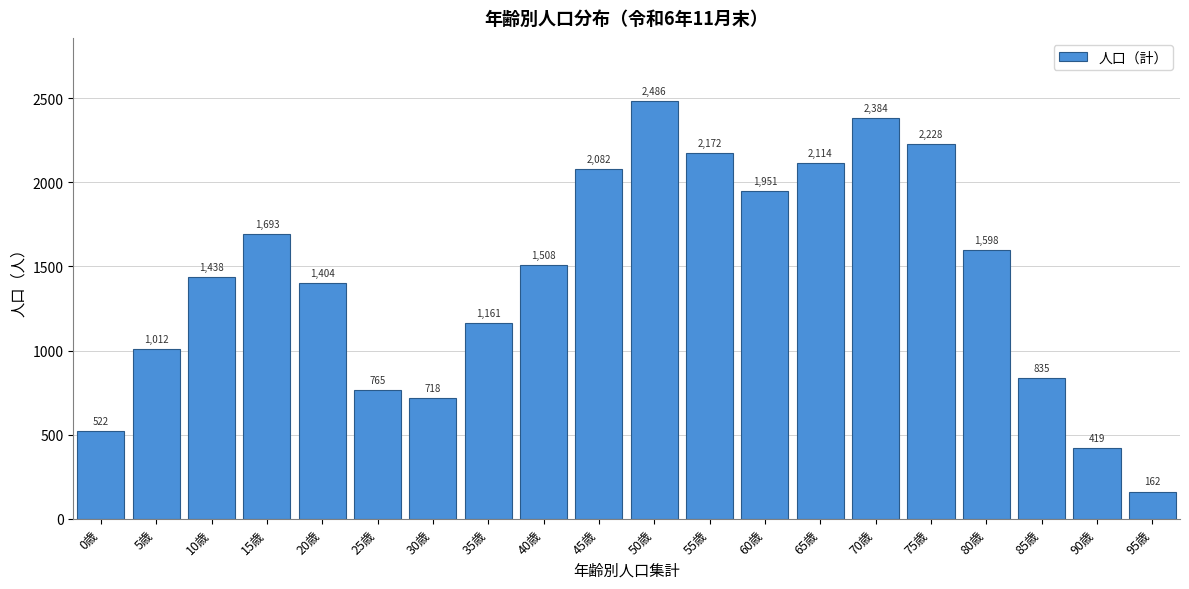

Reading left to right, extract all data points from this chart.

522	1012	1438	1693	1404	765	718	1161	1508	2082	2486	2172	1951	2114	2384	2228	1598	835	419	162